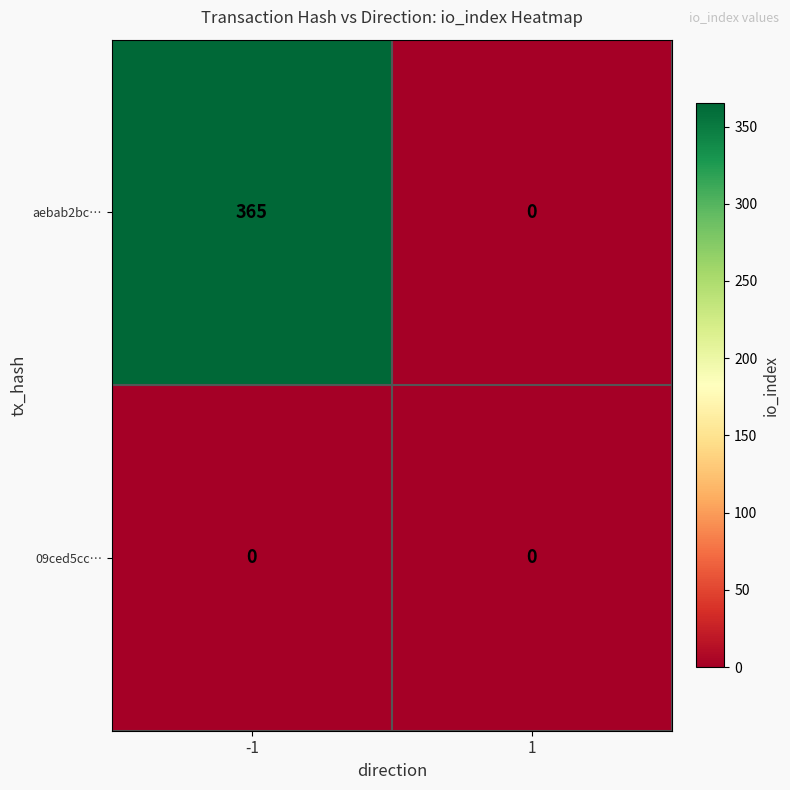

What is the difference between the maximum and minimum values in the aebab2bc… series?

365